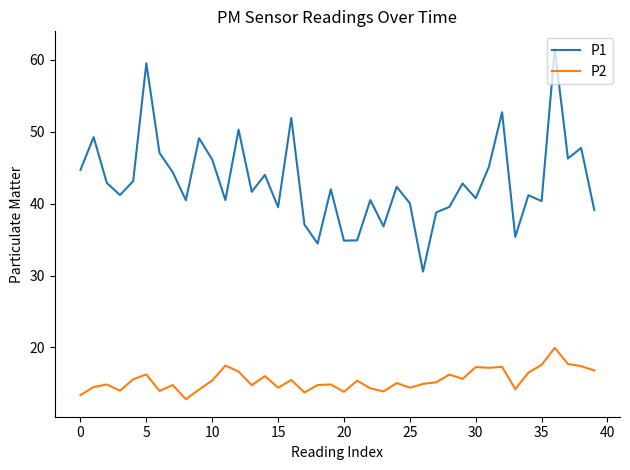

Rank the series by their maximum value, from lowest to highest.

P2, P1